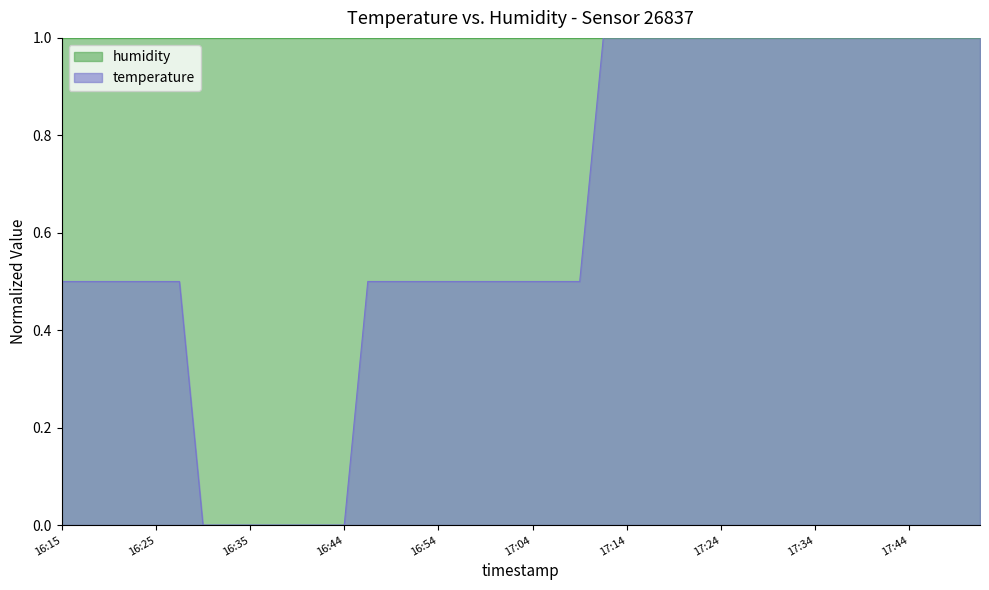

How many lines are shown in the chart?

2